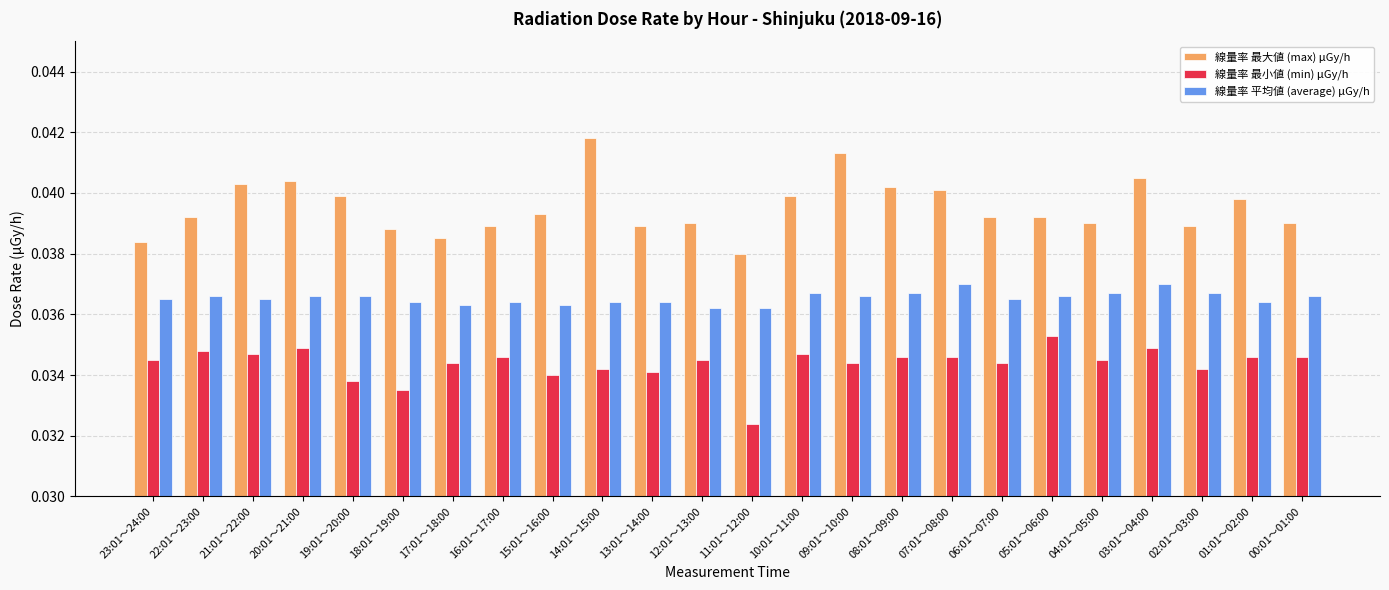

Count the number of data series in this chart.

3